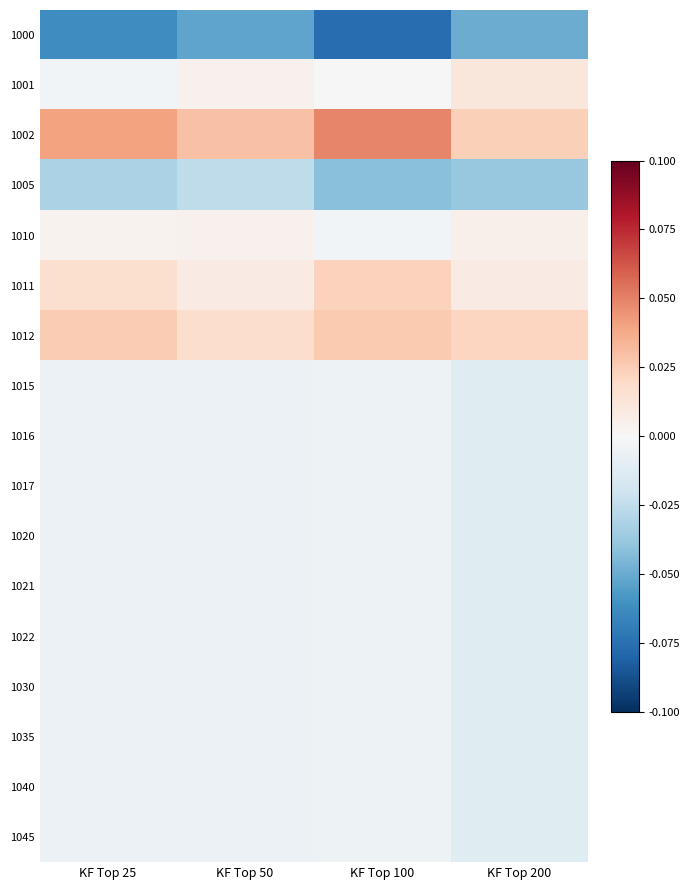

Between KF Top 100 and KF Top 200, which series saw the biggest shift?

1000